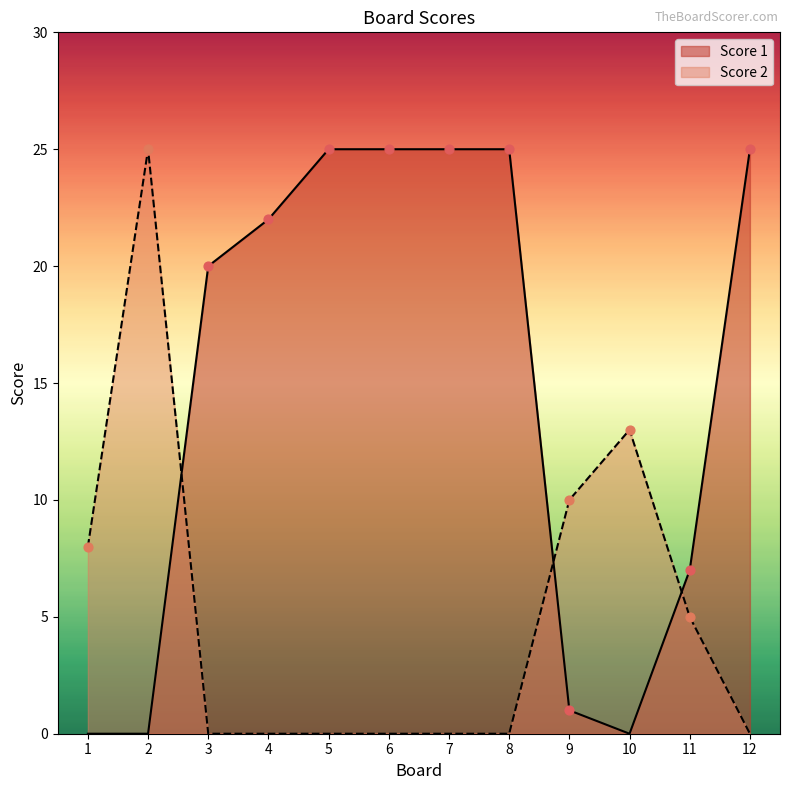

At how many categories does at least one series exceed 5?

12